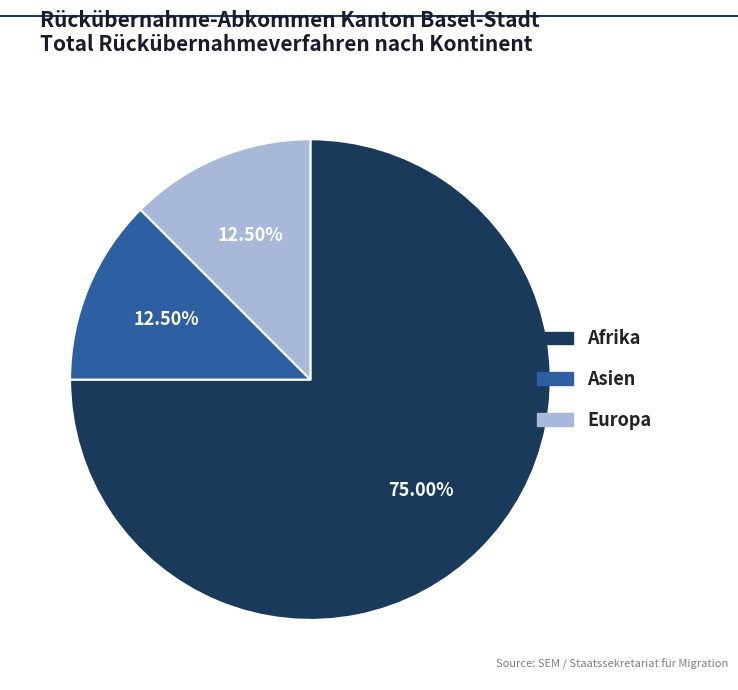

Which slice represents more than half of the pie?

Afrika